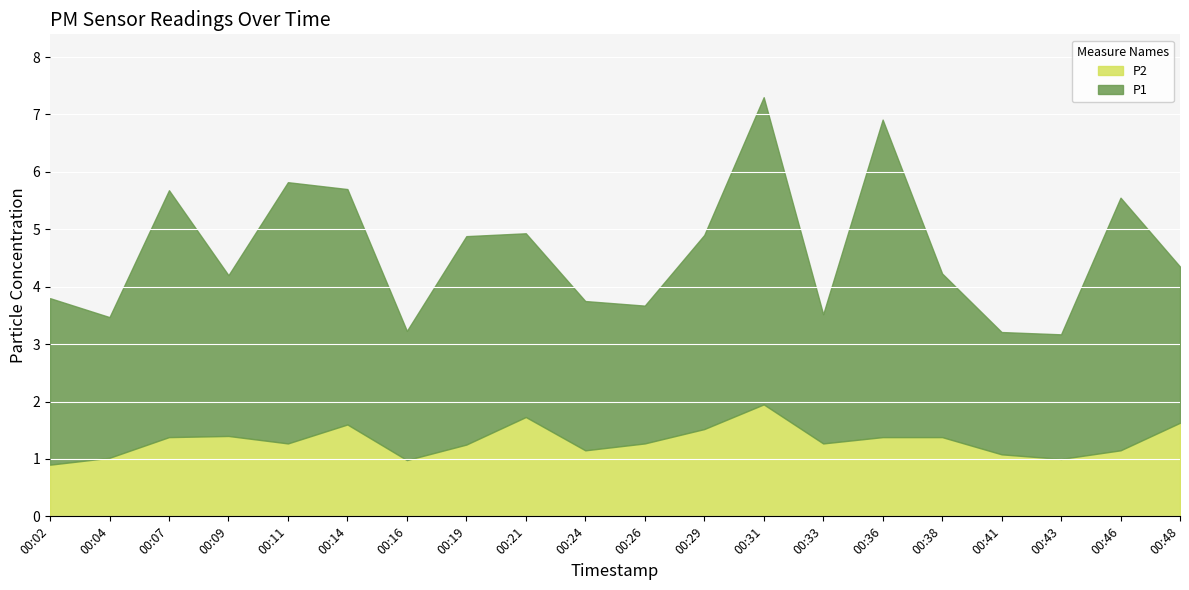

Where is the first local minimum for P2?

00:11